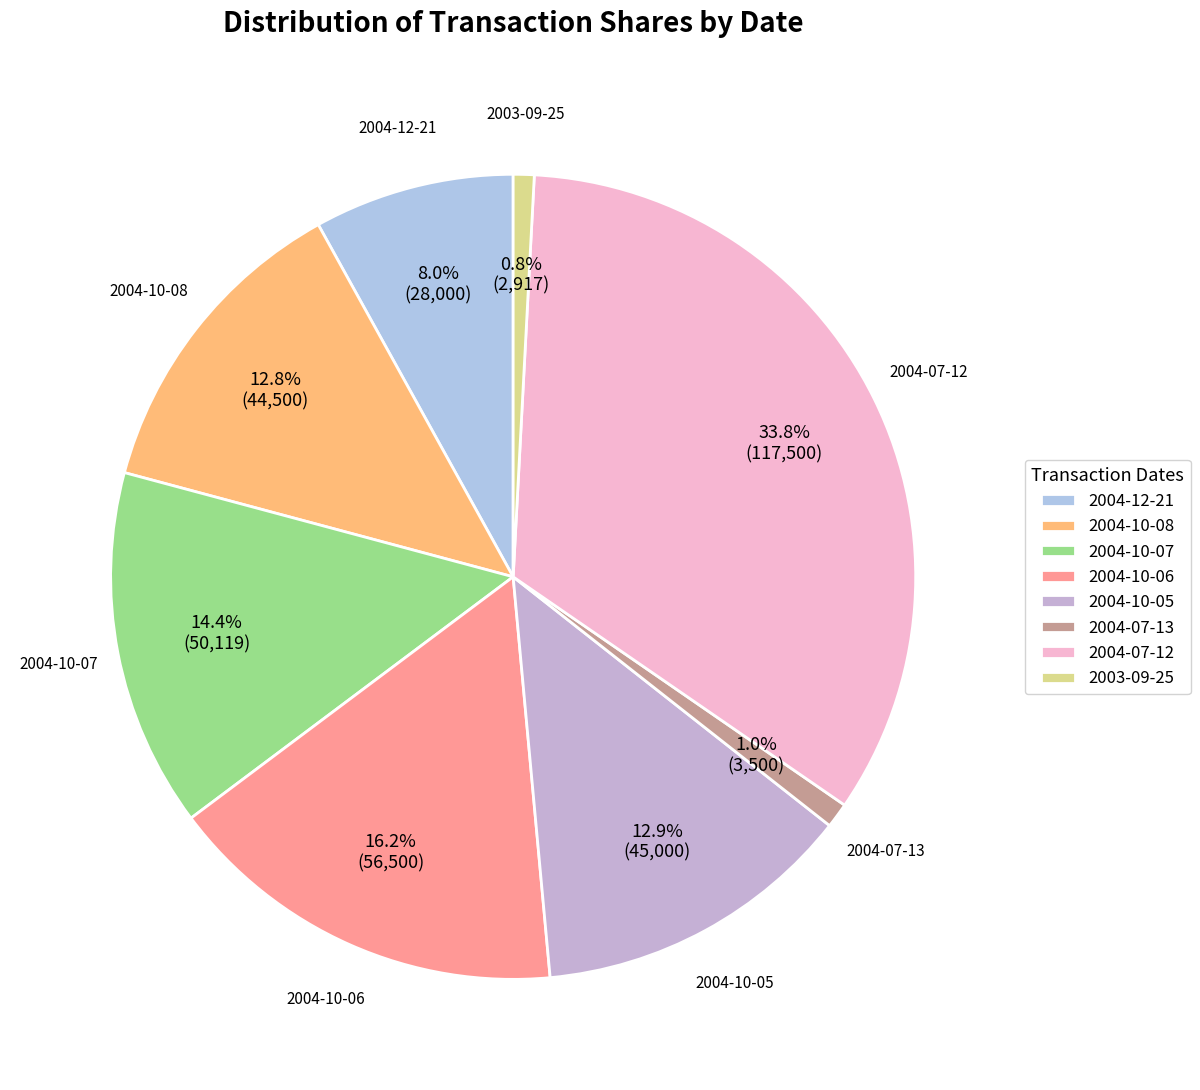

To the nearest percent, what percentage of the pie is 2004-07-12?

34%